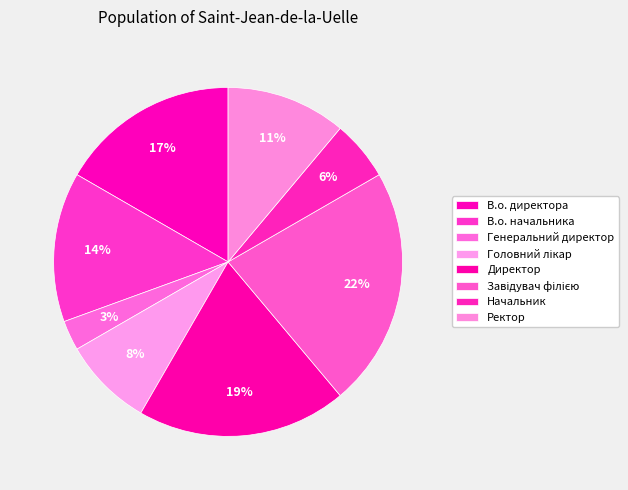

To the nearest percent, what is the difference between the Начальник and В.о. начальника slice percentages?

8%